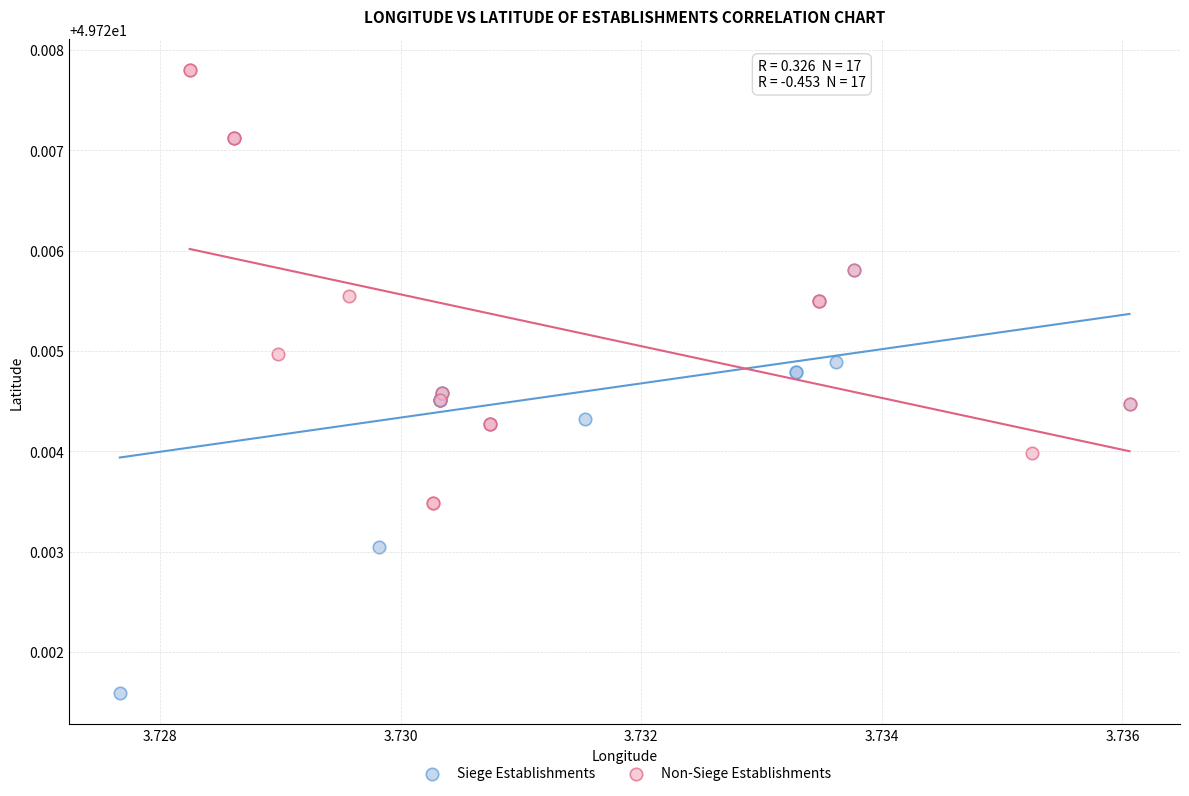

What are all the series names shown in the legend?

Siege Establishments, Non-Siege Establishments